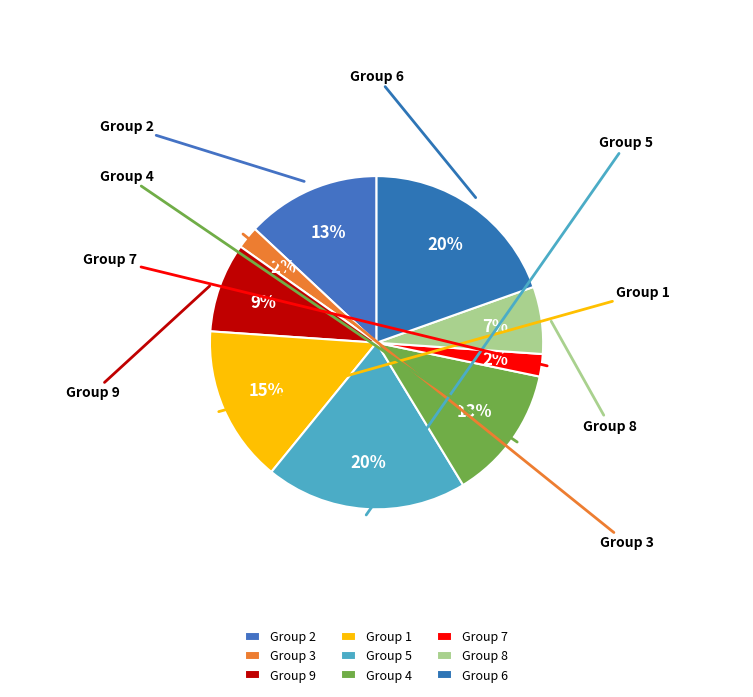

Which slice is the largest?

5